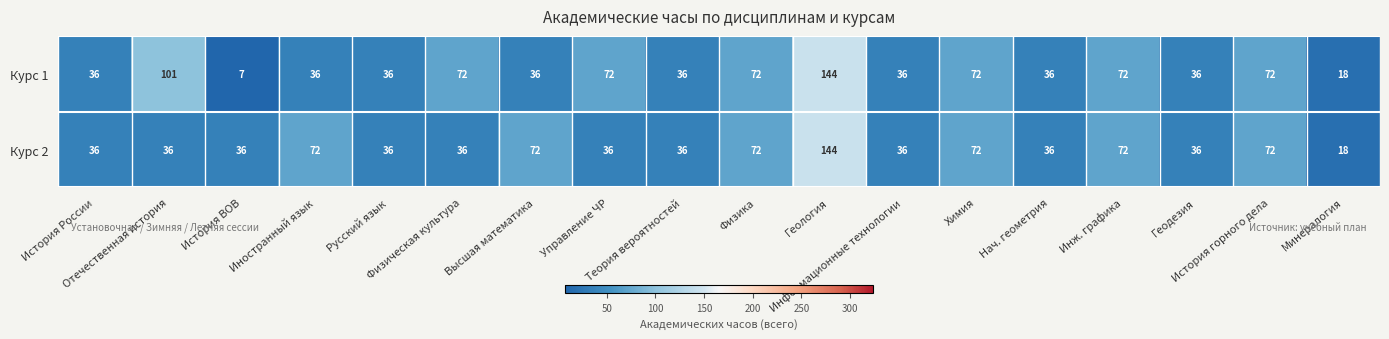

Which series has the largest range (max minus min)?

Курс 1